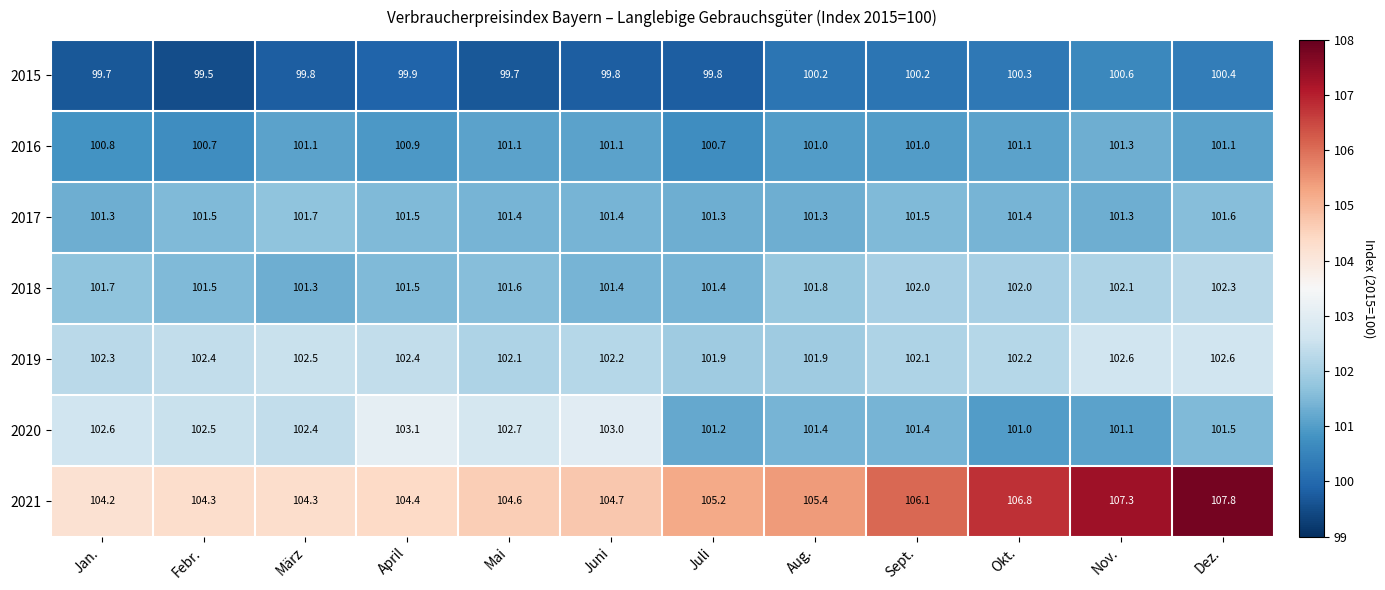

Which category has the lowest value across all series?

Febr.